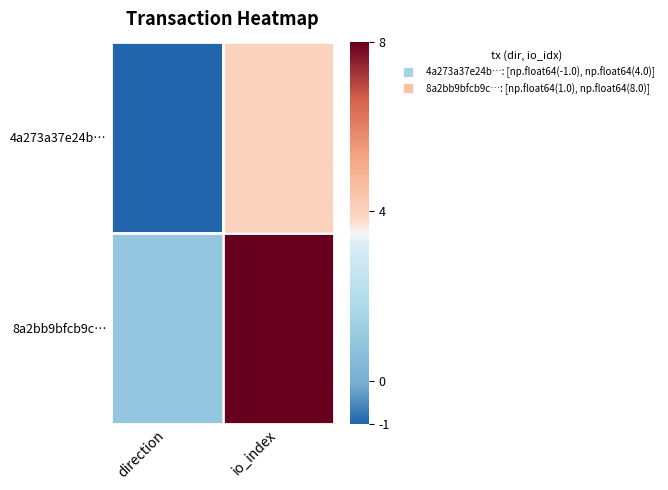

Reading right to left, extract all data points from this chart.

4a273a37e24b…: io_index=4	direction=-1
8a2bb9bfcb9c…: io_index=8	direction=1